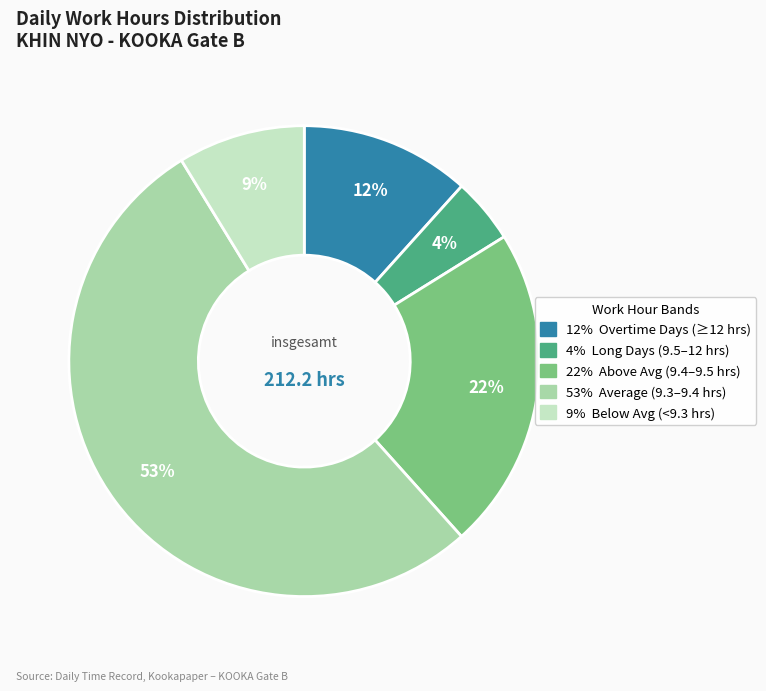

To the nearest percent, what is the average slice percentage?

20%